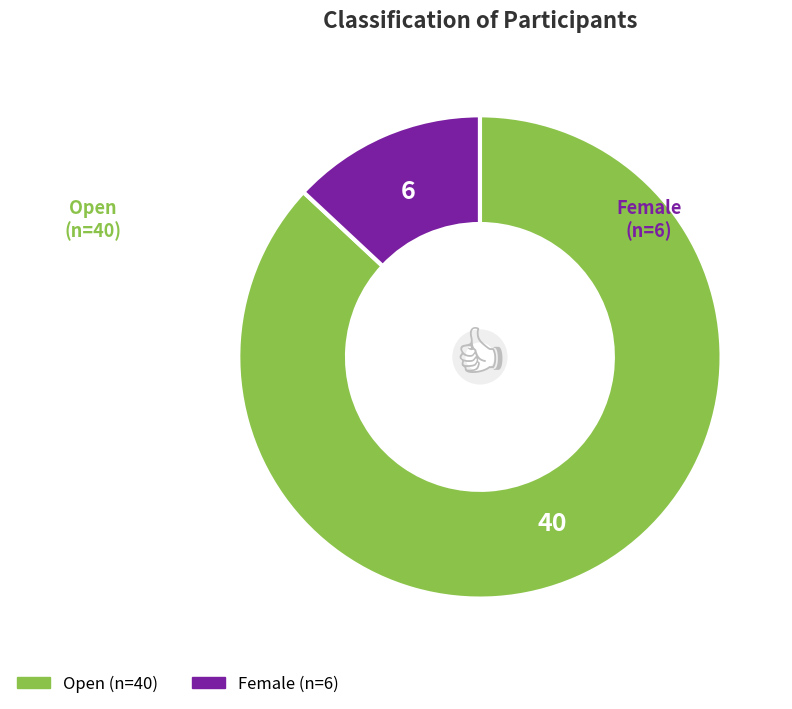

Which category has the biggest portion of the pie?

Open